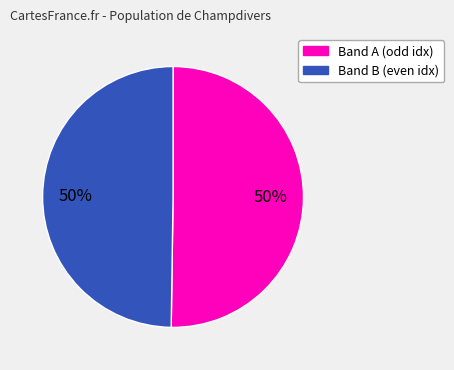

To the nearest percent, what is the average slice percentage?

50%